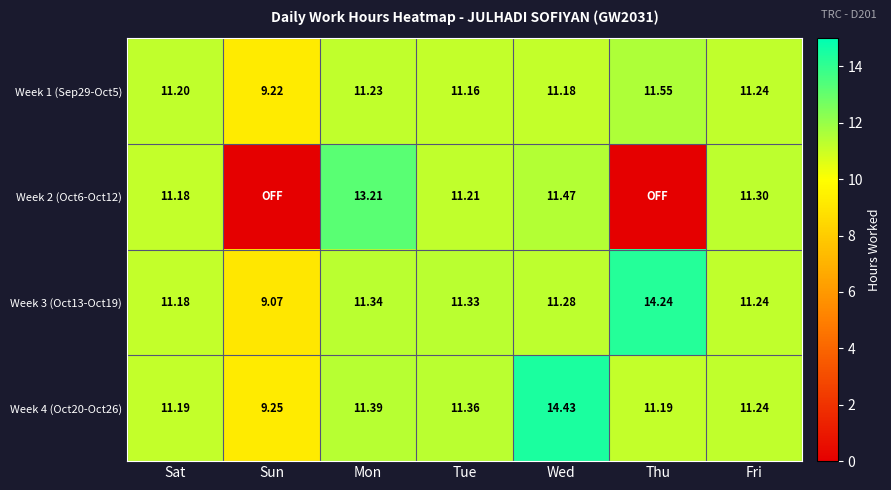

At which label does Week 3 (Oct13-Oct19) first exceed 11?

Sat